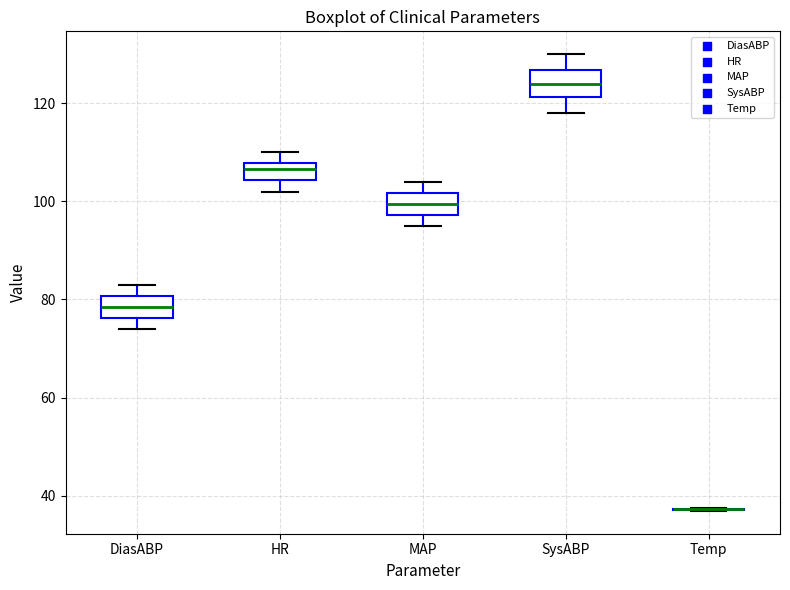

Reading left to right, read every box against the y-axis: the position of its median line, the range the box covers, and the ends of its whiskers. The values are not printed on the chart, so give them approximately, as read against the axis.

DiasABP: median 78, box 76 to 80, whiskers 74 to 84
HR: median 106, box 104 to 108, whiskers 102 to 110
MAP: median 100, box 98 to 102, whiskers 96 to 104
SysABP: median 124, box 122 to 126, whiskers 118 to 130
Temp: box collapsed to a line at 38, whiskers 36 to 38